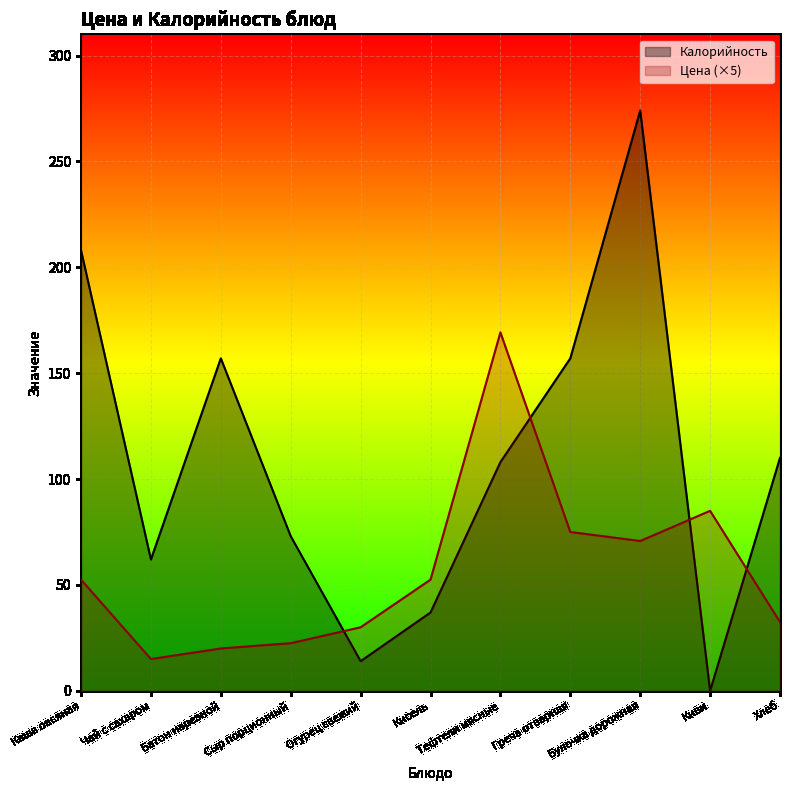

What is the sum of the Цена values at Огурец свежий and Хлеб?

62.5